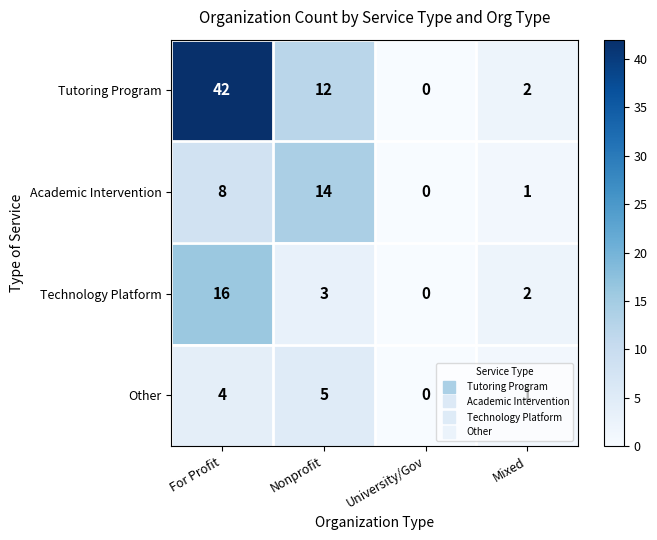

Which series has the largest total across all categories?

Tutoring Program